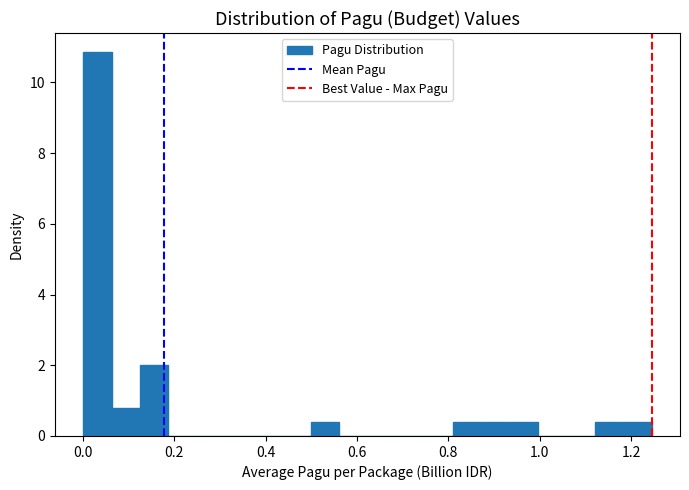

Read against the x-axis, roughly where is the centre of the tallest bar?

0.04